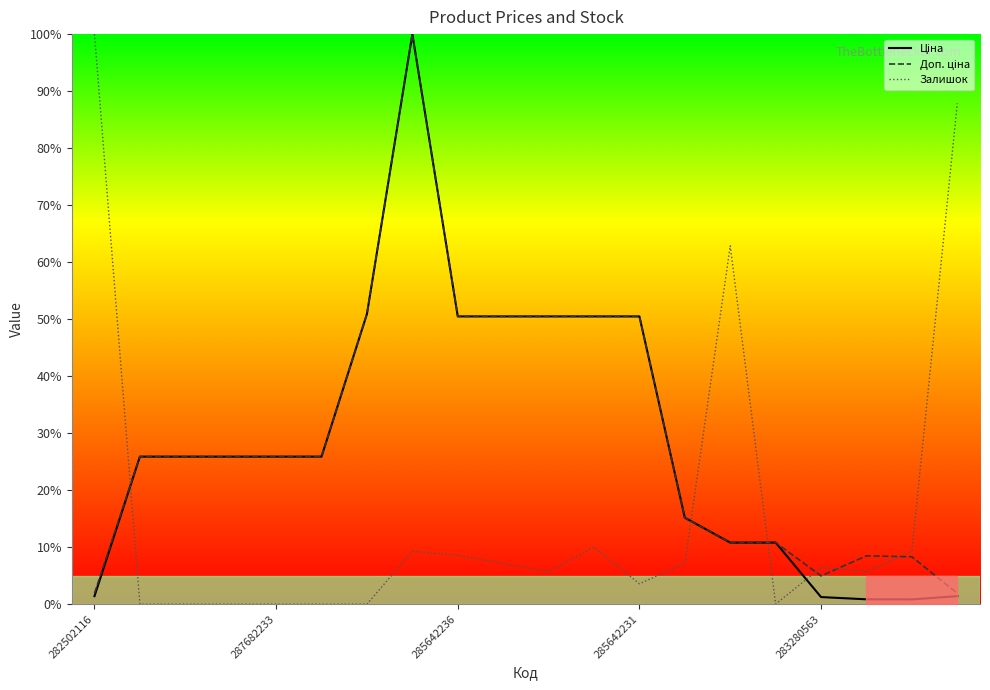

Which has a higher value, 8 or 13?

8